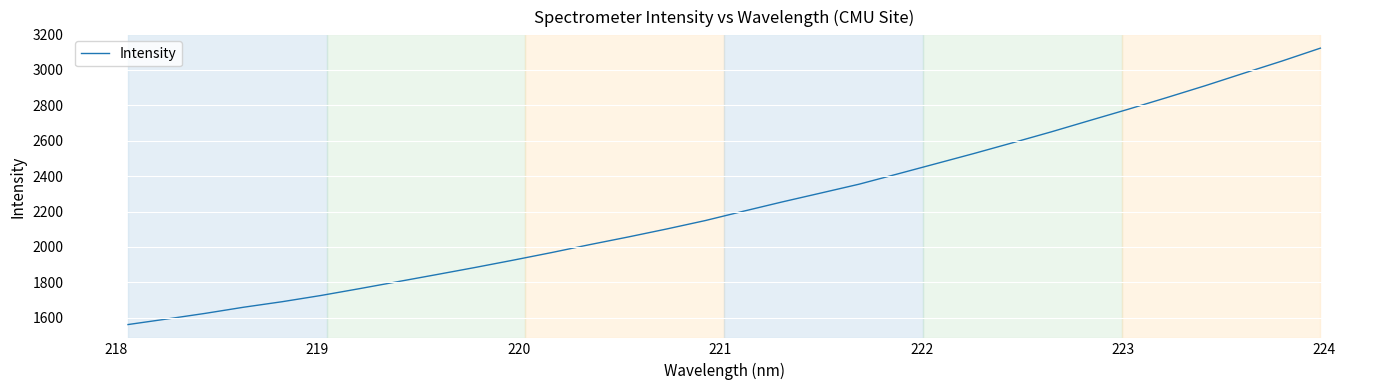

What is the difference between the maximum and minimum values?

1560.2